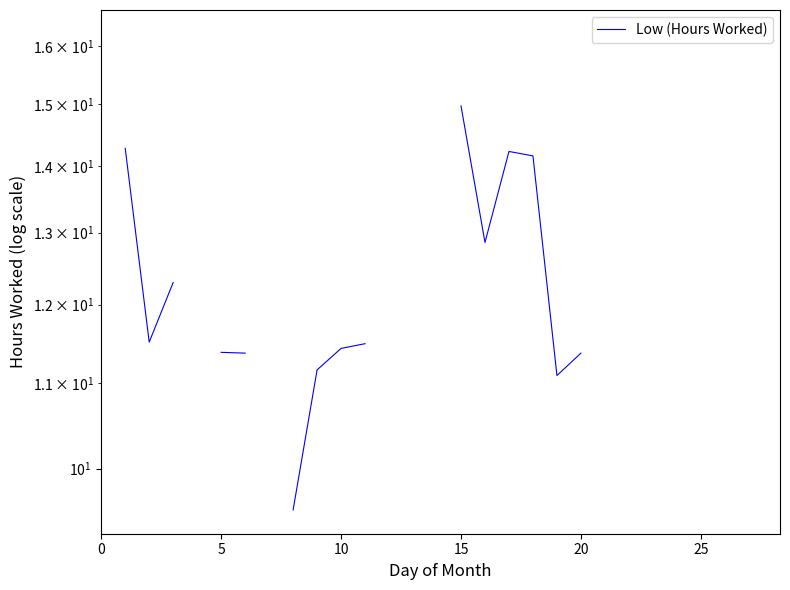

Is this an area chart (filled region under the line)?

No